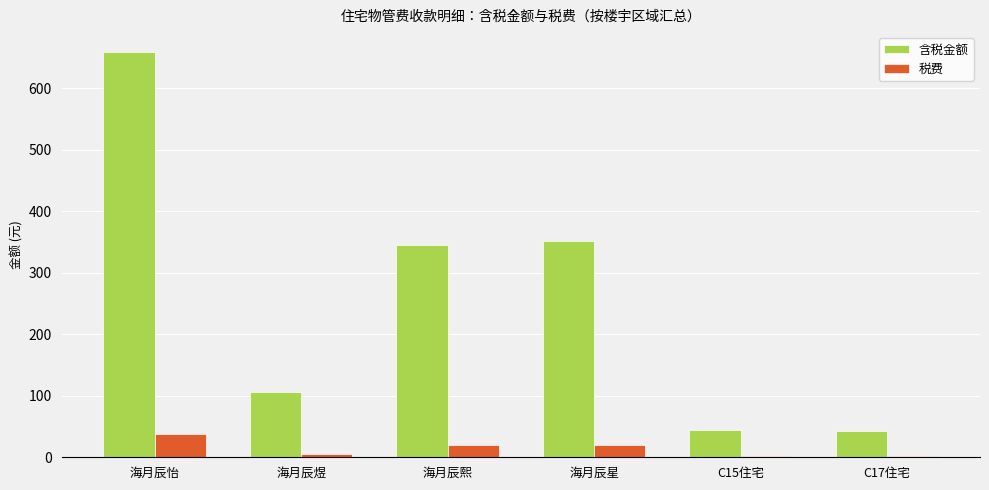

The value of 含税金额 at C17住宅 is 43.3. True or false?

True